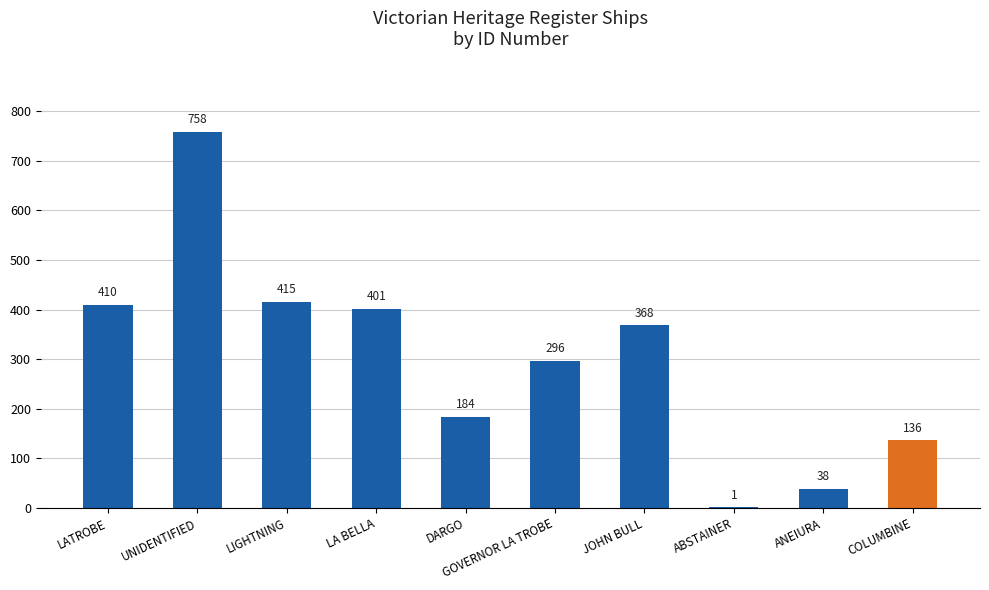

Where does the data first go above 368?

LATROBE